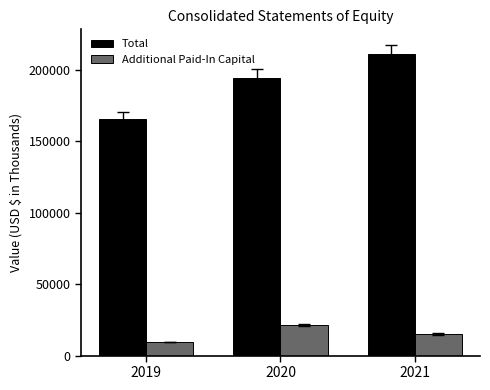

What is the sum of the Additional Paid-In Capital values at 2019 and 2021?

24692